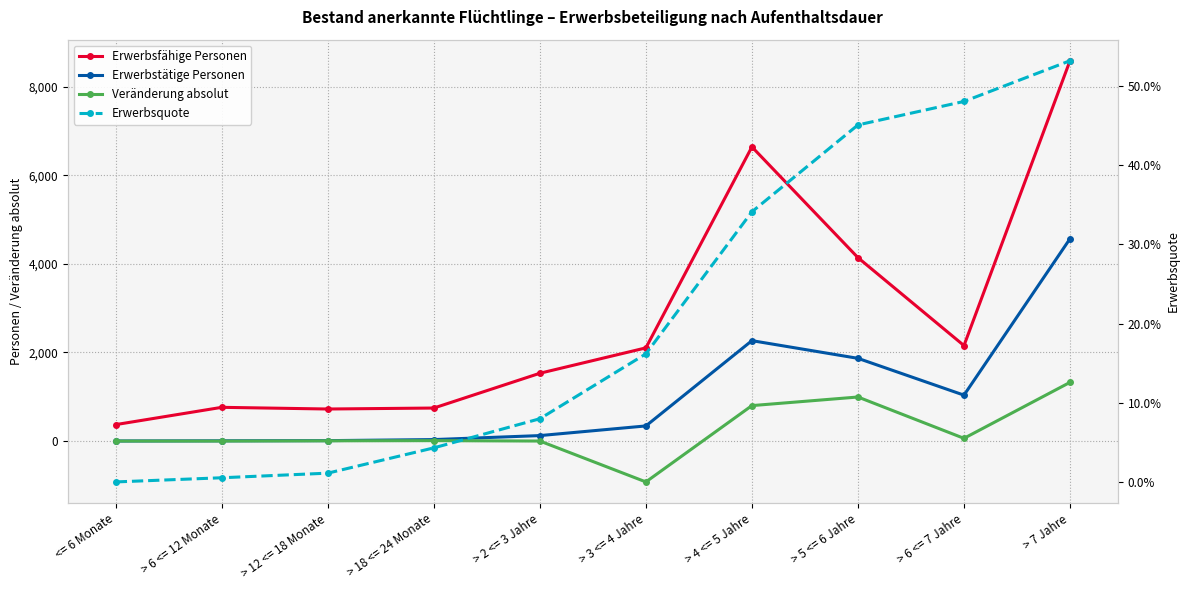

Between > 4 <= 5 Jahre and > 18 <= 24 Monate, which is larger?

> 4 <= 5 Jahre